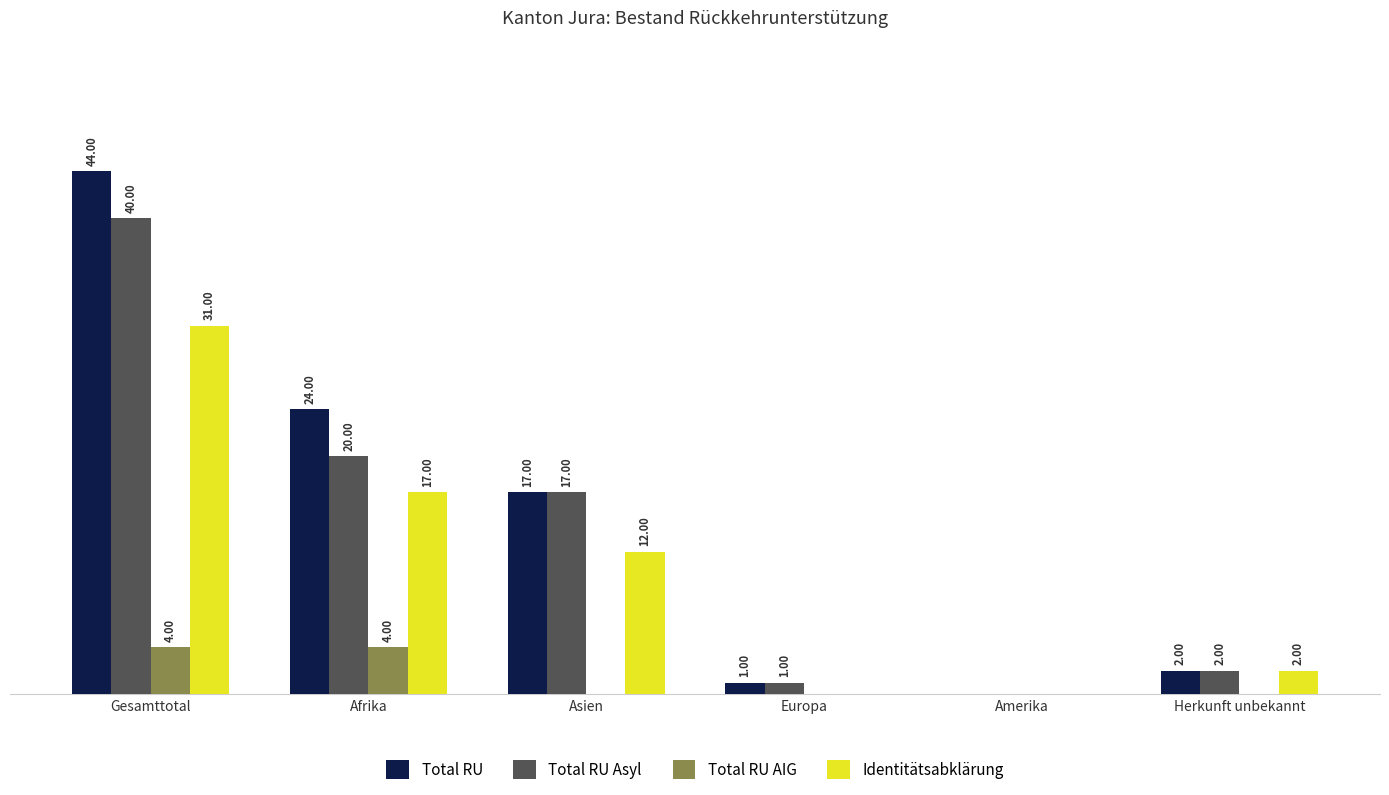

At which category is the sum across all series the highest?

Gesamttotal